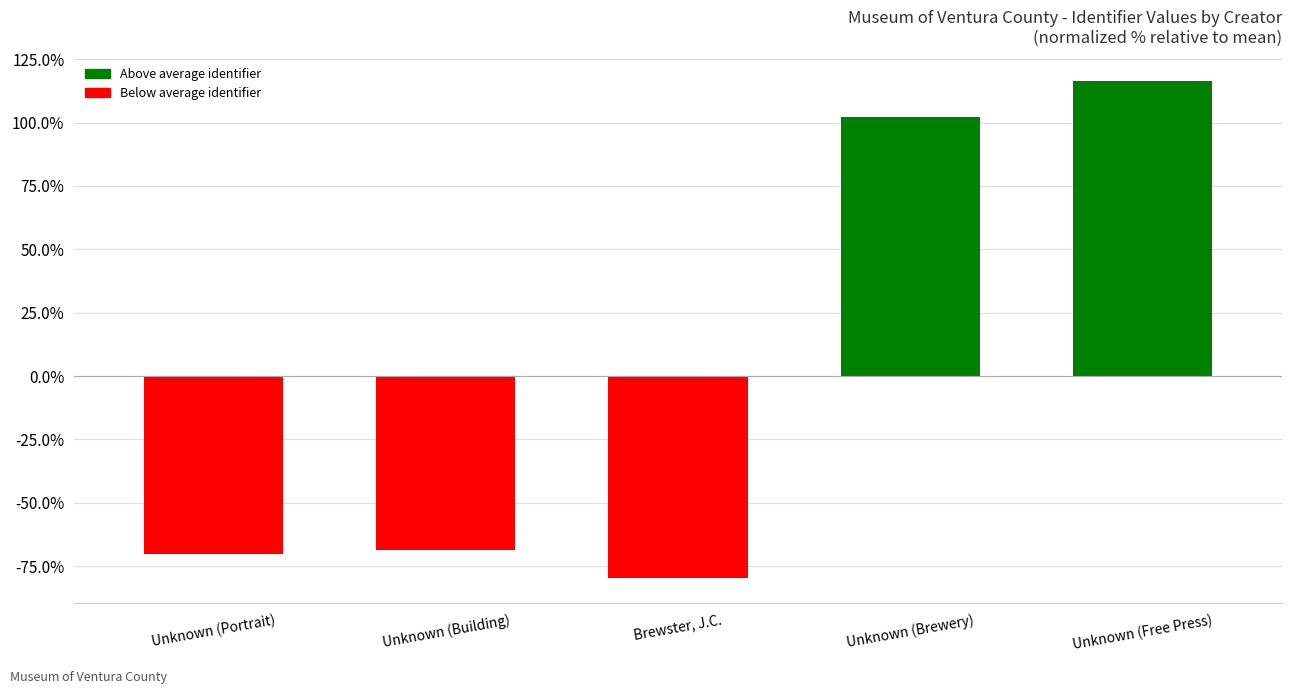

At which label does the data first exceed -68?

Unknown (Brewery)